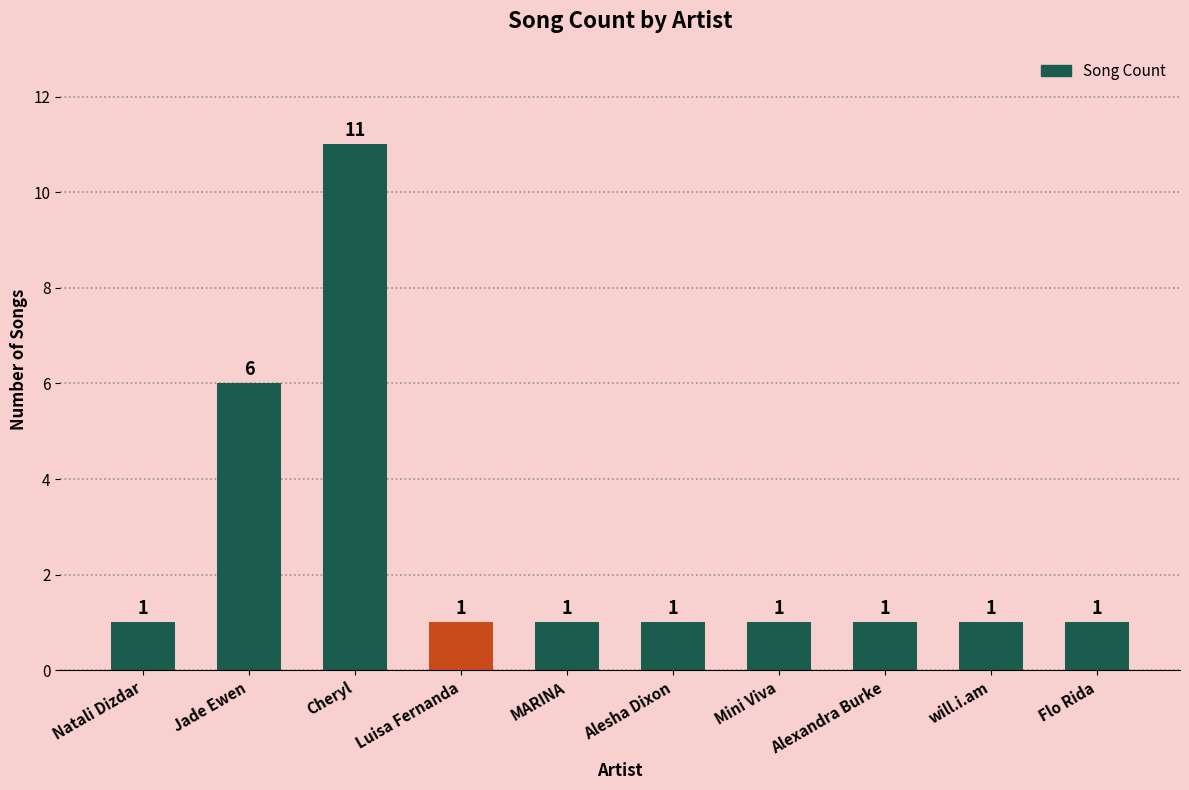

What is the ratio of the value at Jade Ewen to the value at Natali Dizdar?

6.0